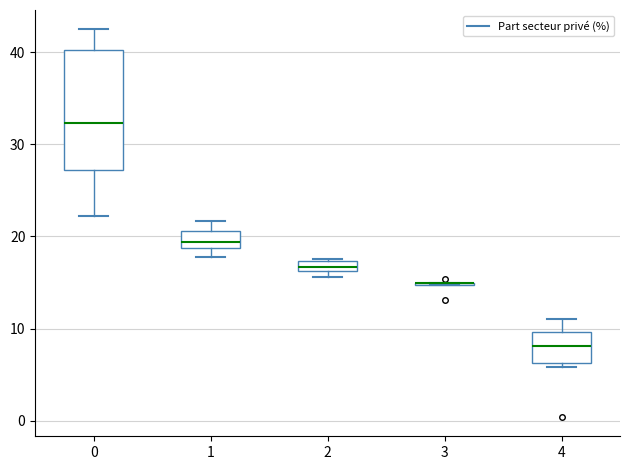

Where is the lower edge of the box at x = 2 on the y-axis? The values are not printed on the chart, so give them approximately, as read against the axis.

16